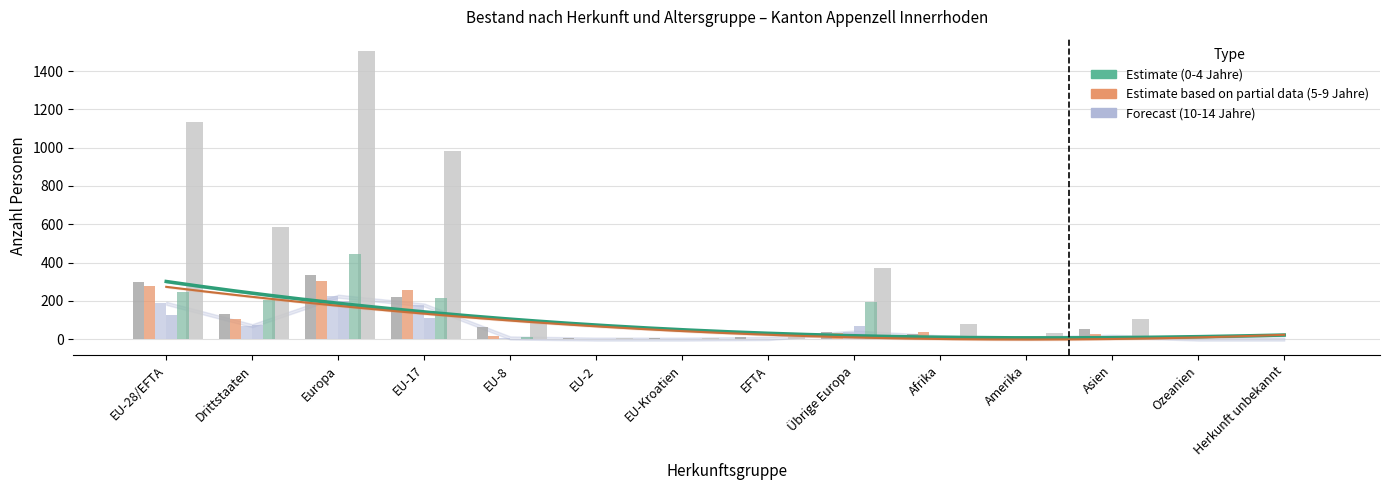

How many data points in 5 bis 9 Jahre are less than 29?

7